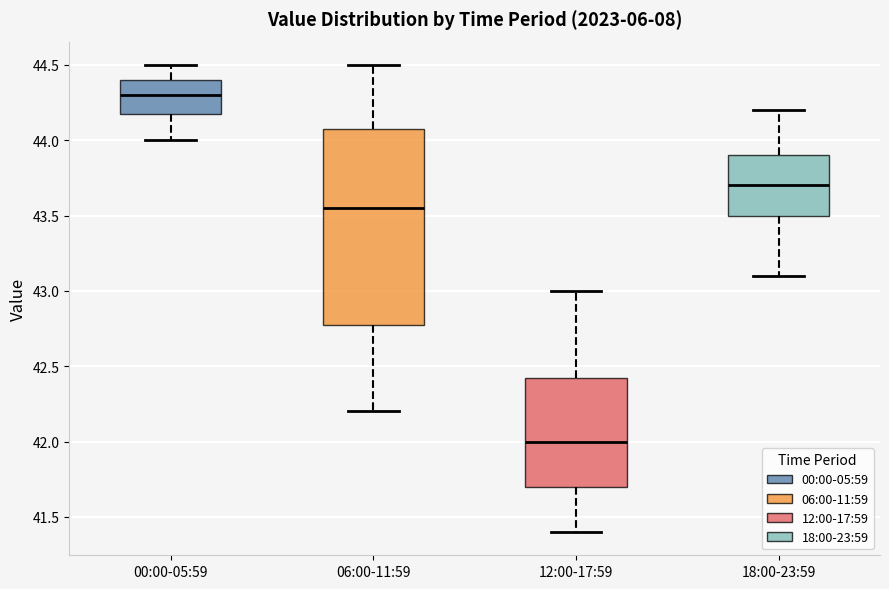

Which box is the tallest, from its lower edge to its upper edge?

06:00-11:59